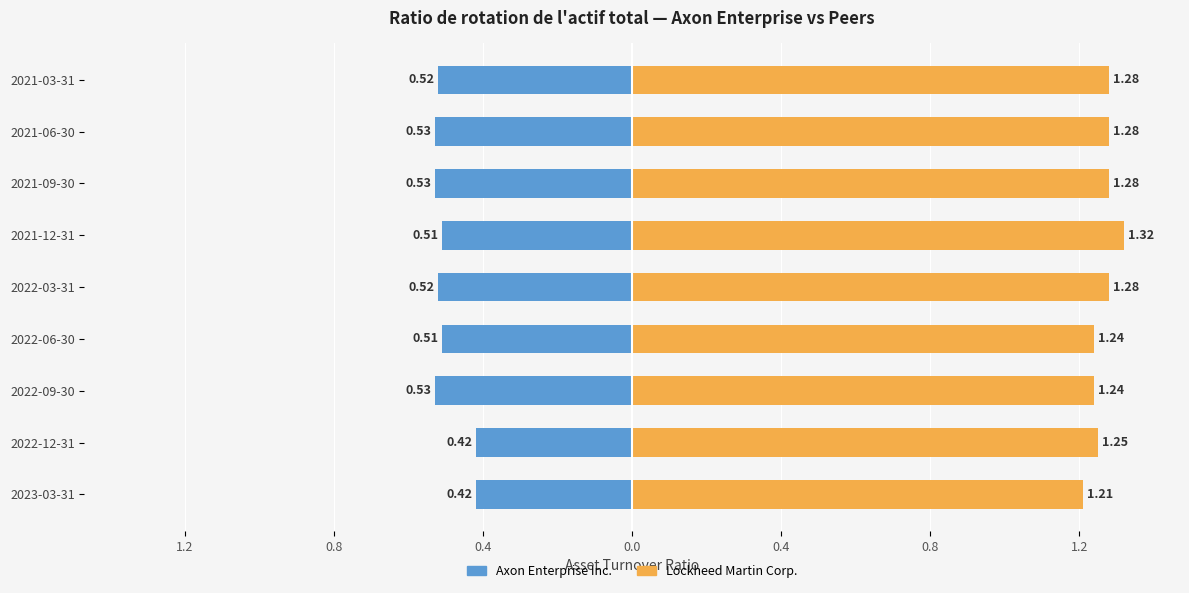

What is the highest value of the Lockheed Martin Corp. series?

1.3